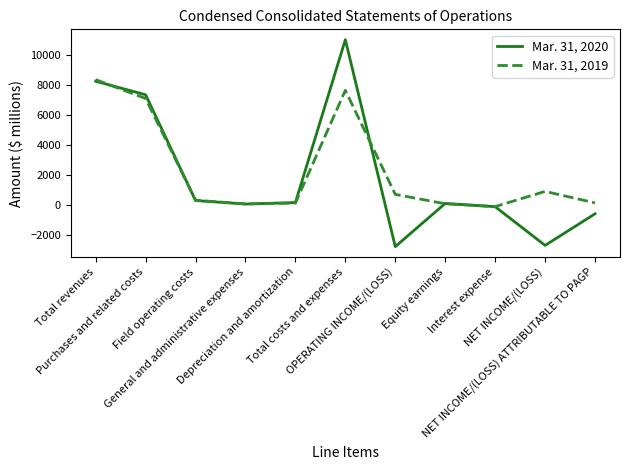

What is the total value across all series at Field operating costs?

630